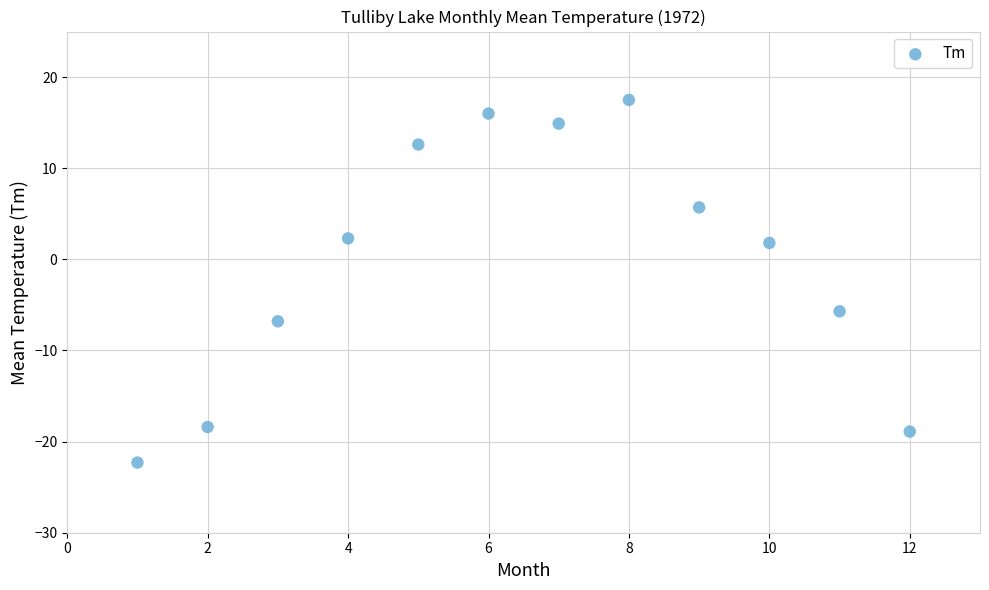

What is the average X value?

6.5